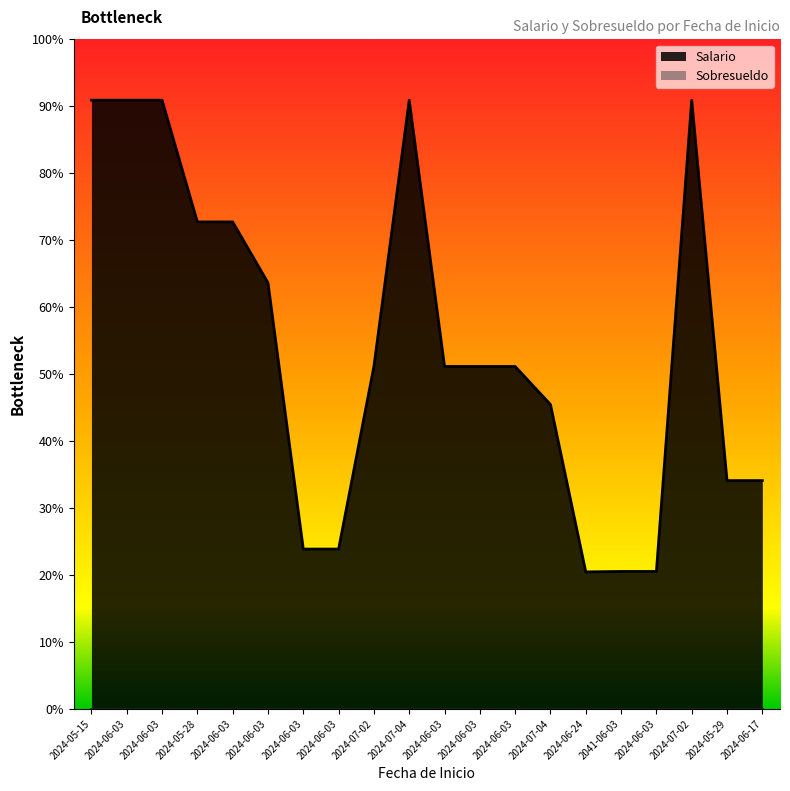

Count the number of data series in this chart.

1